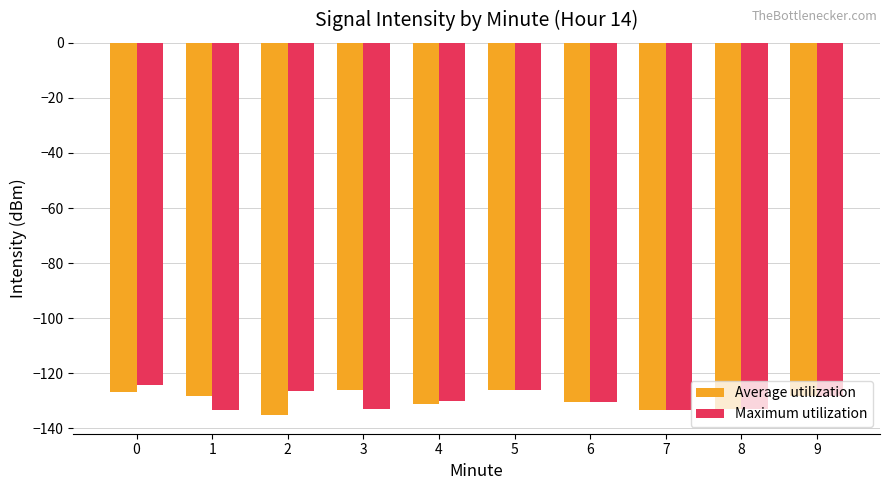

What is the difference between the maximum and minimum values in the Maximum utilization series?

9.2